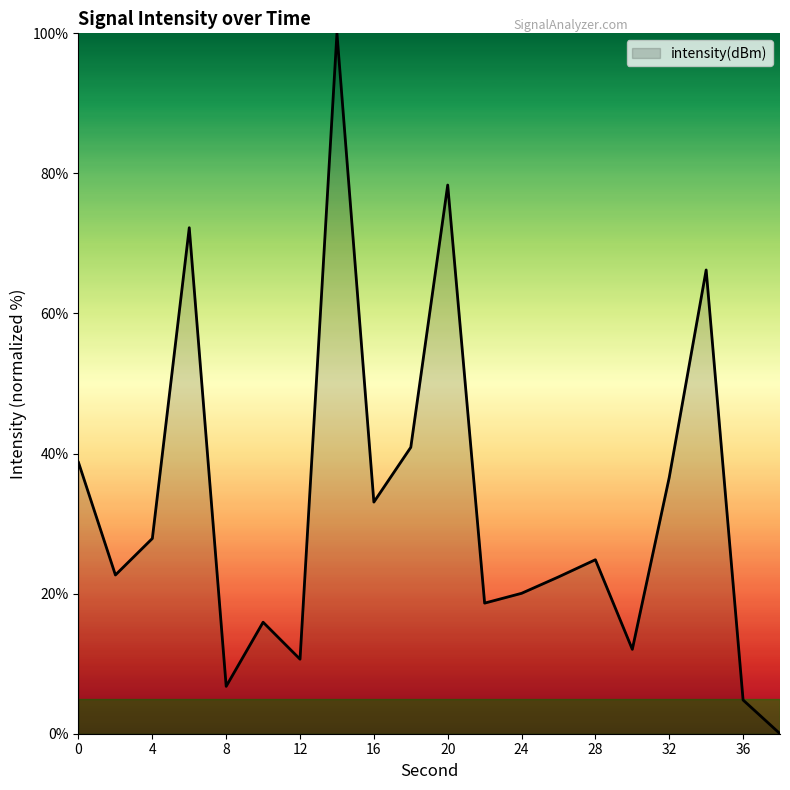

What is the maximum value shown in the chart?

100.0